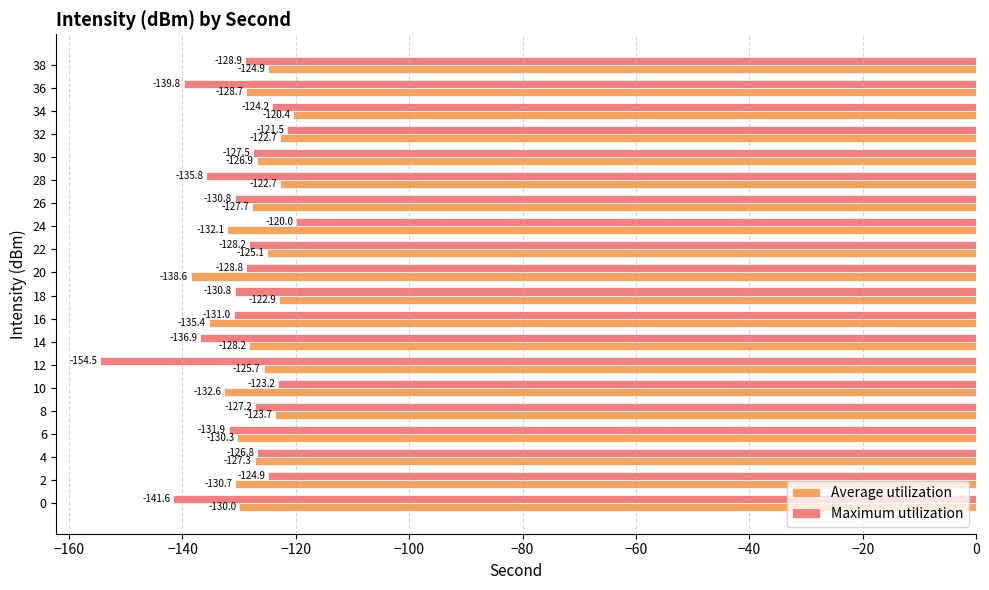

What is the average value of the Average utilization series?

-127.8